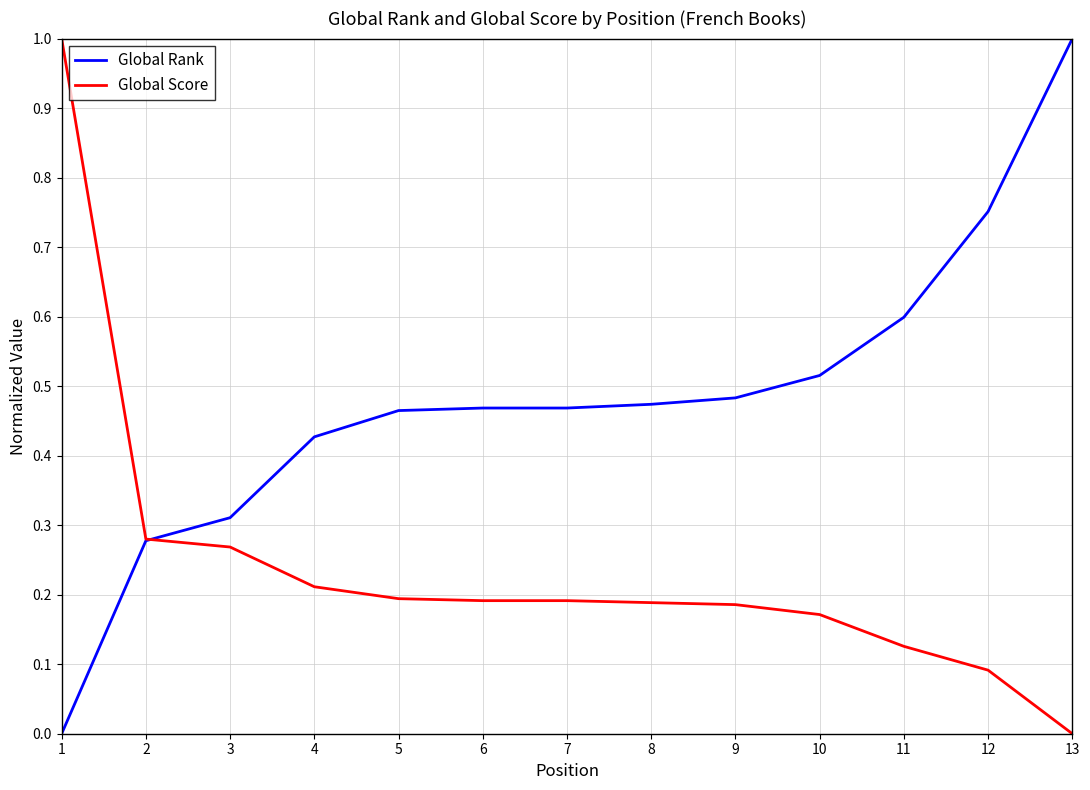

How many intersections are there between Global Rank and Global Score?

1